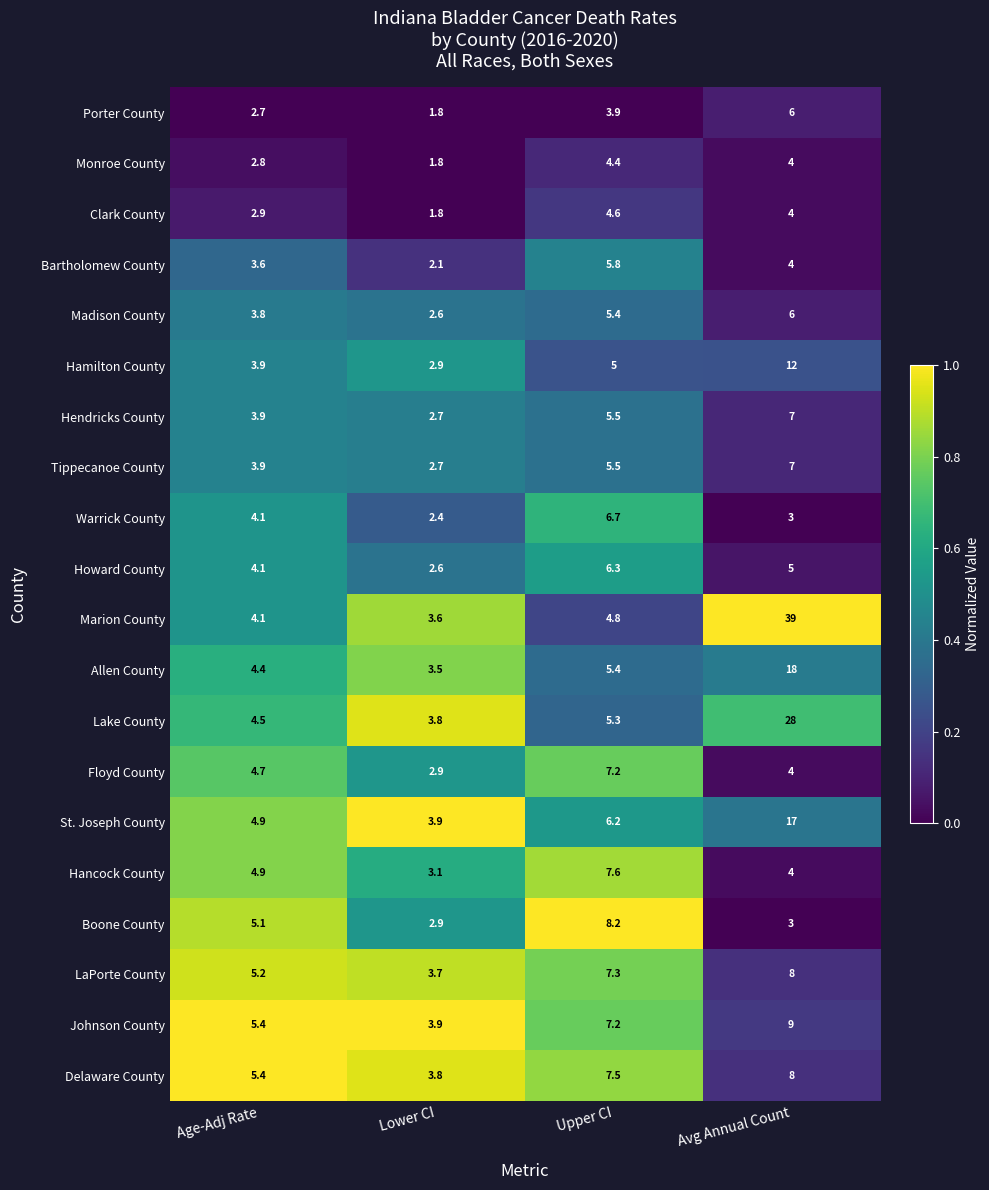

Which series changed the most between Lower CI and Upper CI?

Boone County